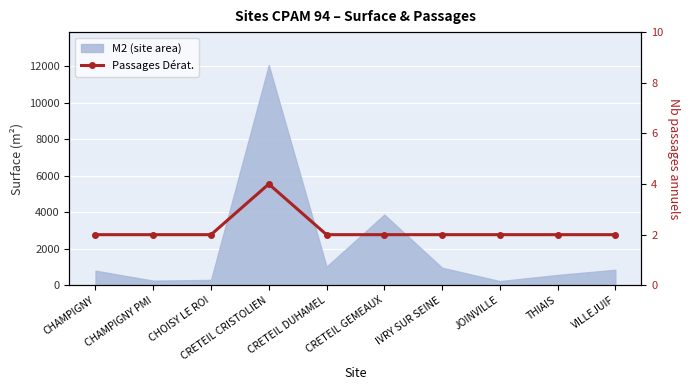

Reading left to right, transcribe all the data shown in this chart.

2	2	2	4	2	2	2	2	2	2